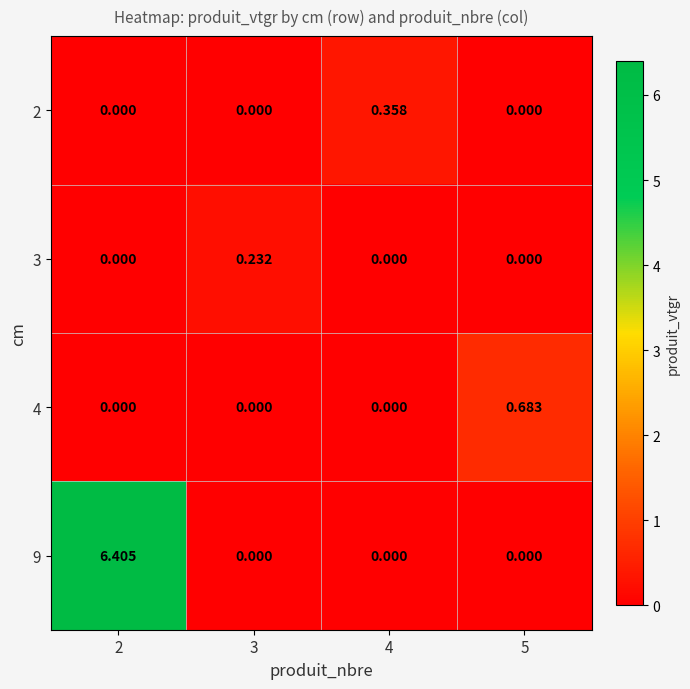

Is the value of 3 at 2 greater than the value of 2 at 4?

No